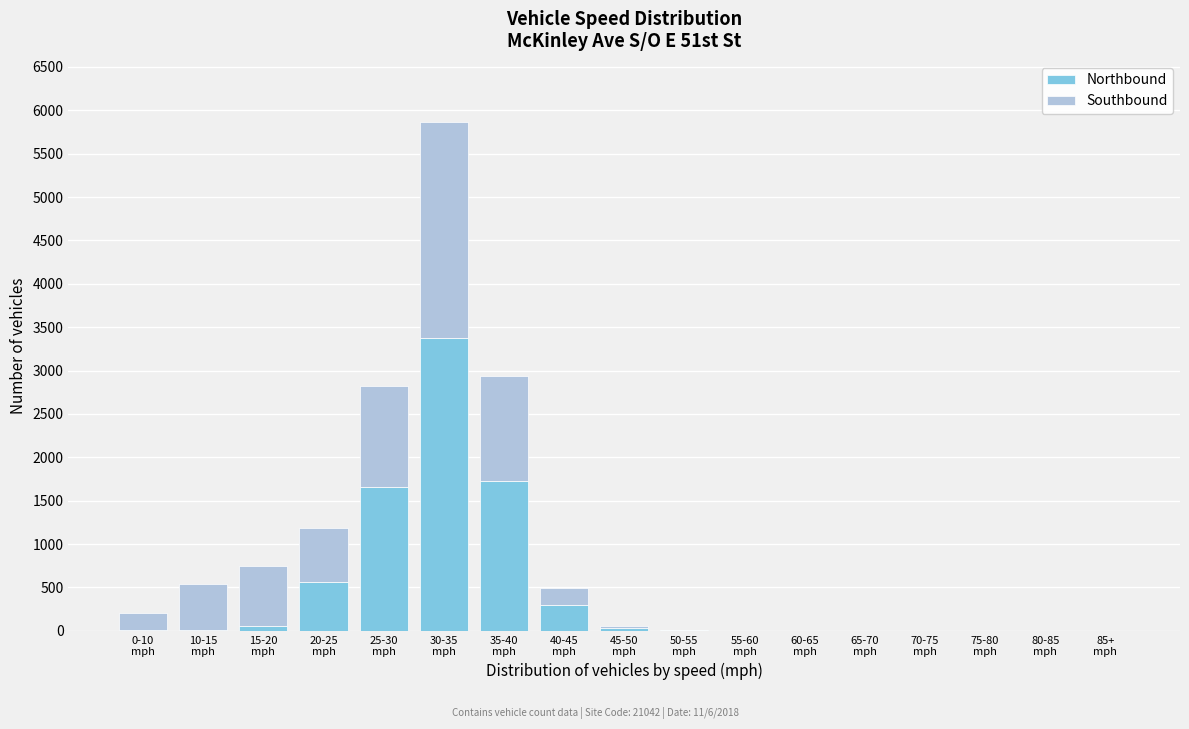

What is the sum of all Northbound values?

7733